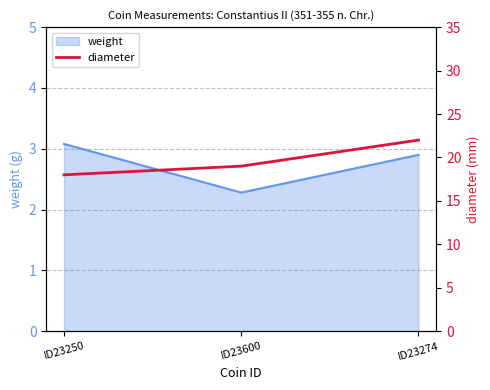

At which category does the chart reach its peak across all series?

ID23274